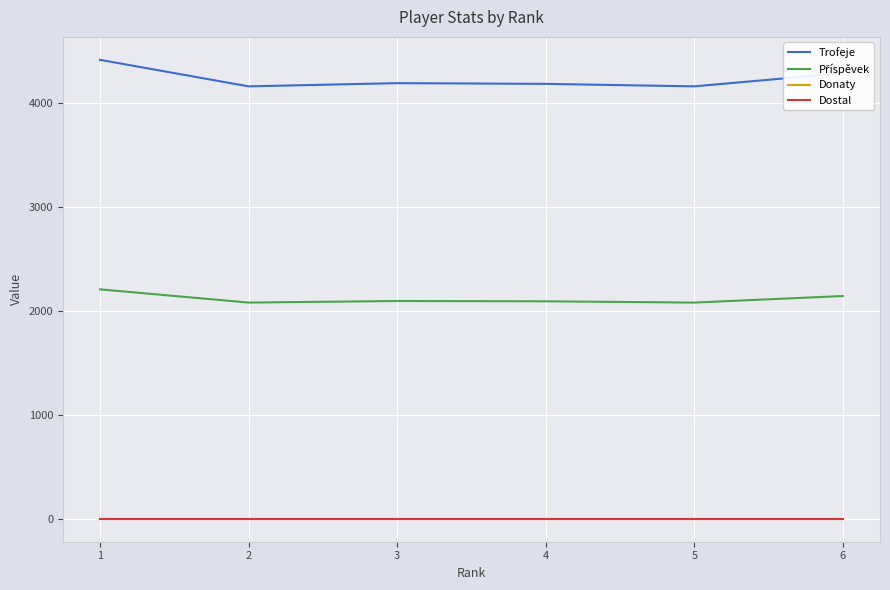

Is the value of Trofeje at 1 greater than the value of Donaty at 6?

Yes